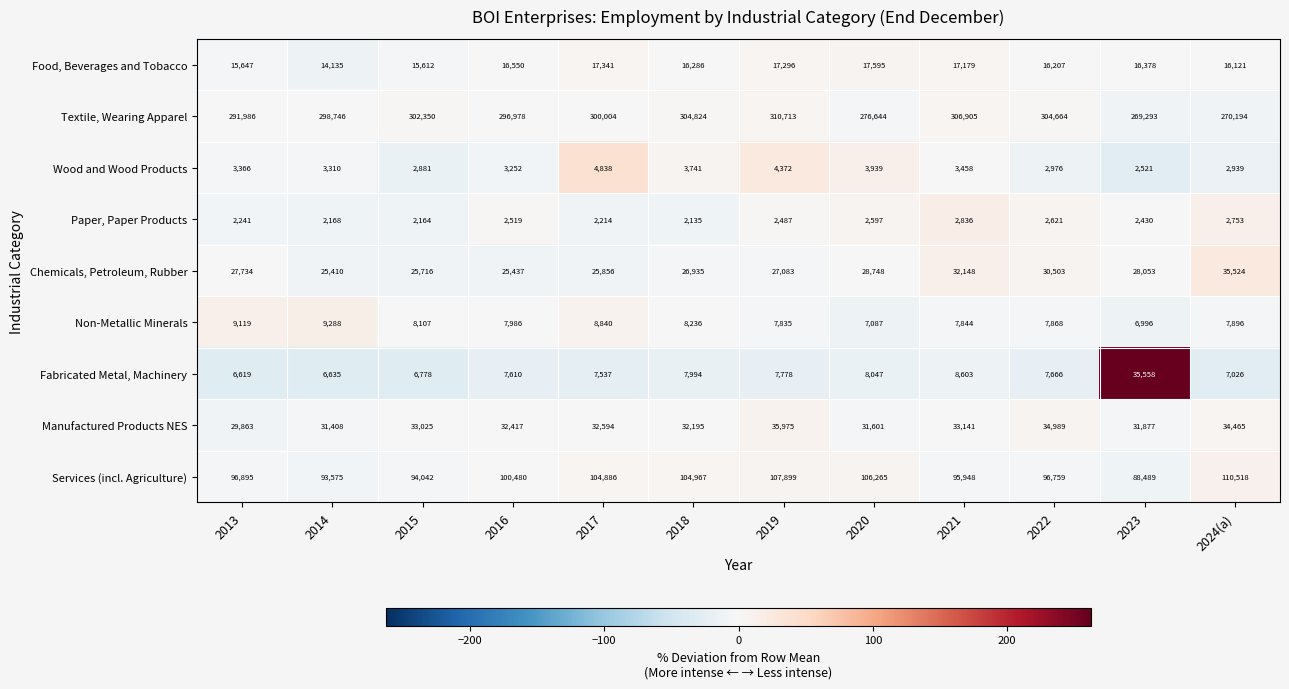

Which category has the highest value across all series?

2019